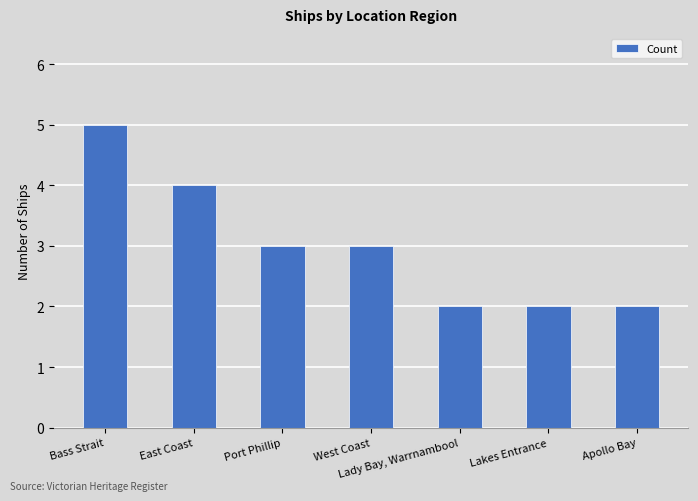

What is the smallest value displayed?

2